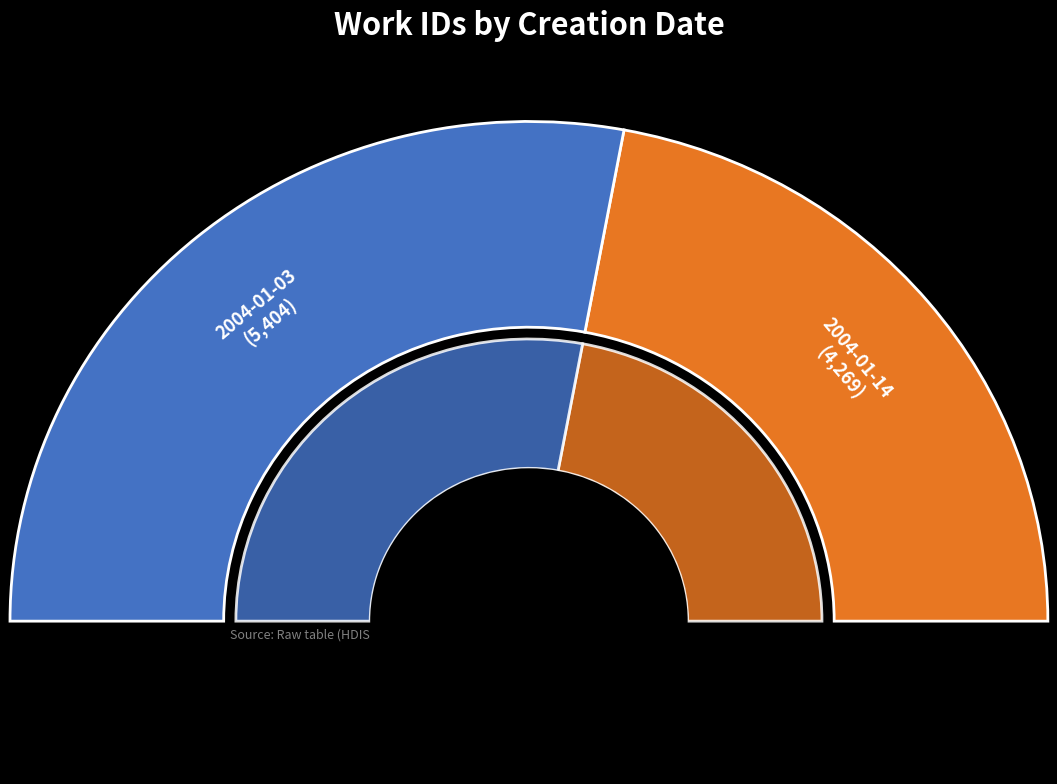

What is the ratio of the value at 2004-01-14 to the value at 2004-01-03?

0.8